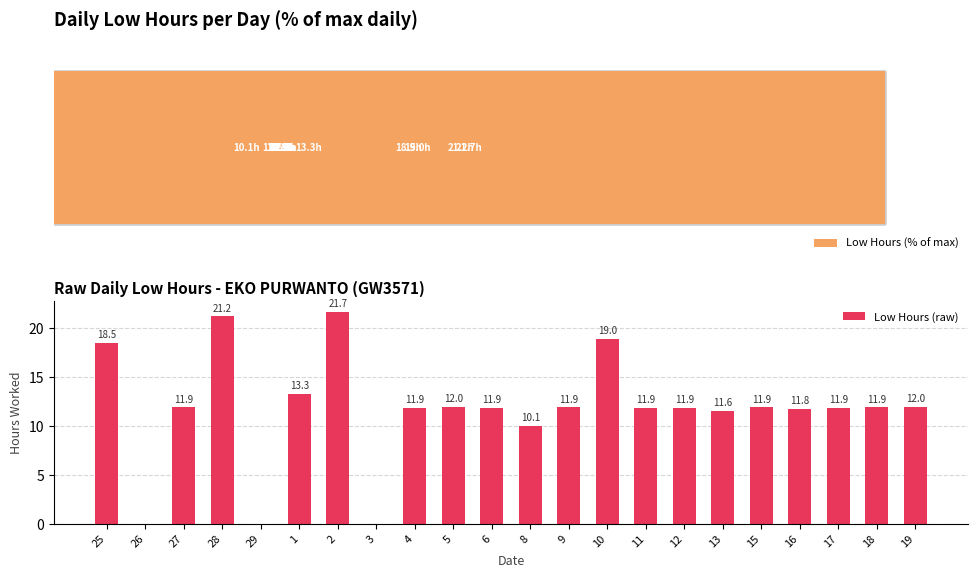

The value of Low Hours (% of max) at 18 is 98.1. True or false?

False